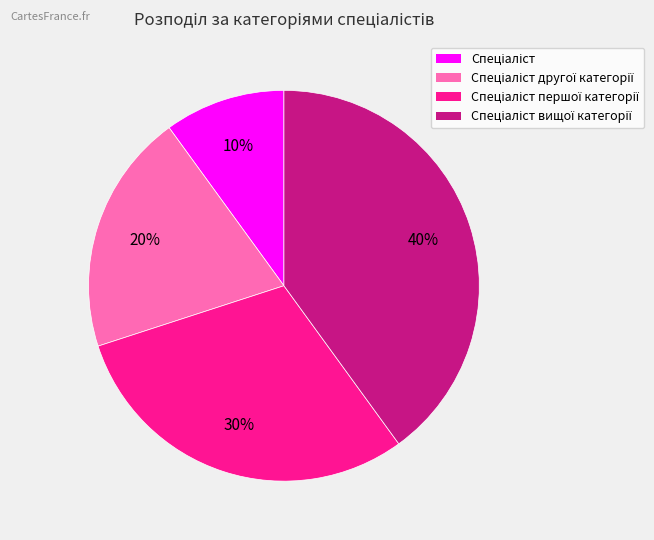

To the nearest percent, what is the difference between the largest and smallest slice percentages?

30%